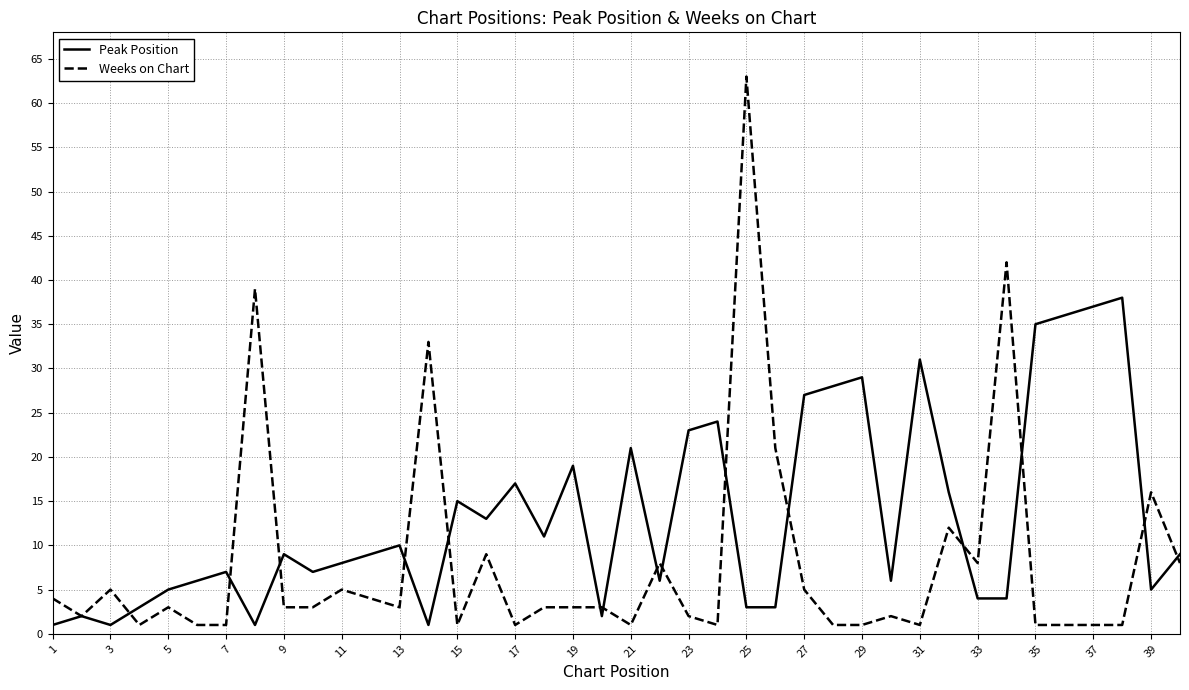

Which series has the largest total across all categories?

Peak Position